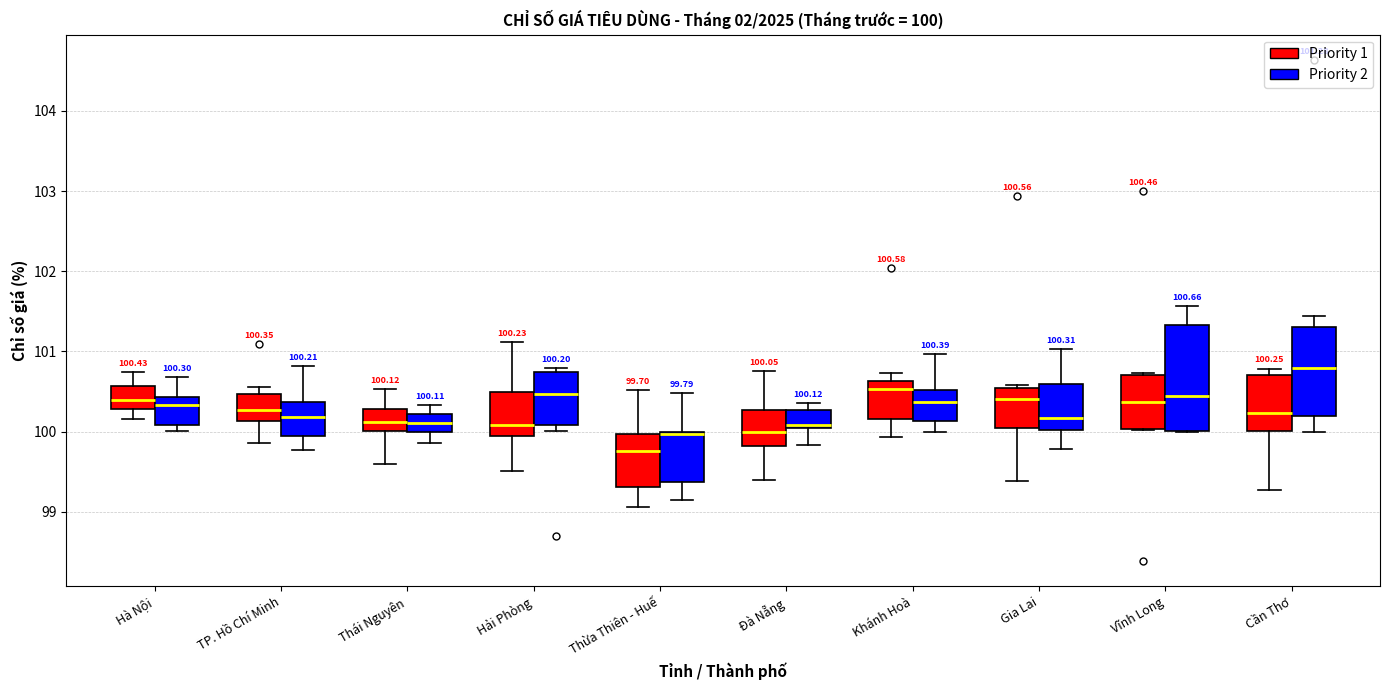

Which box is the tallest, from its lower edge to its upper edge?

Vĩnh Long (Priority 2)